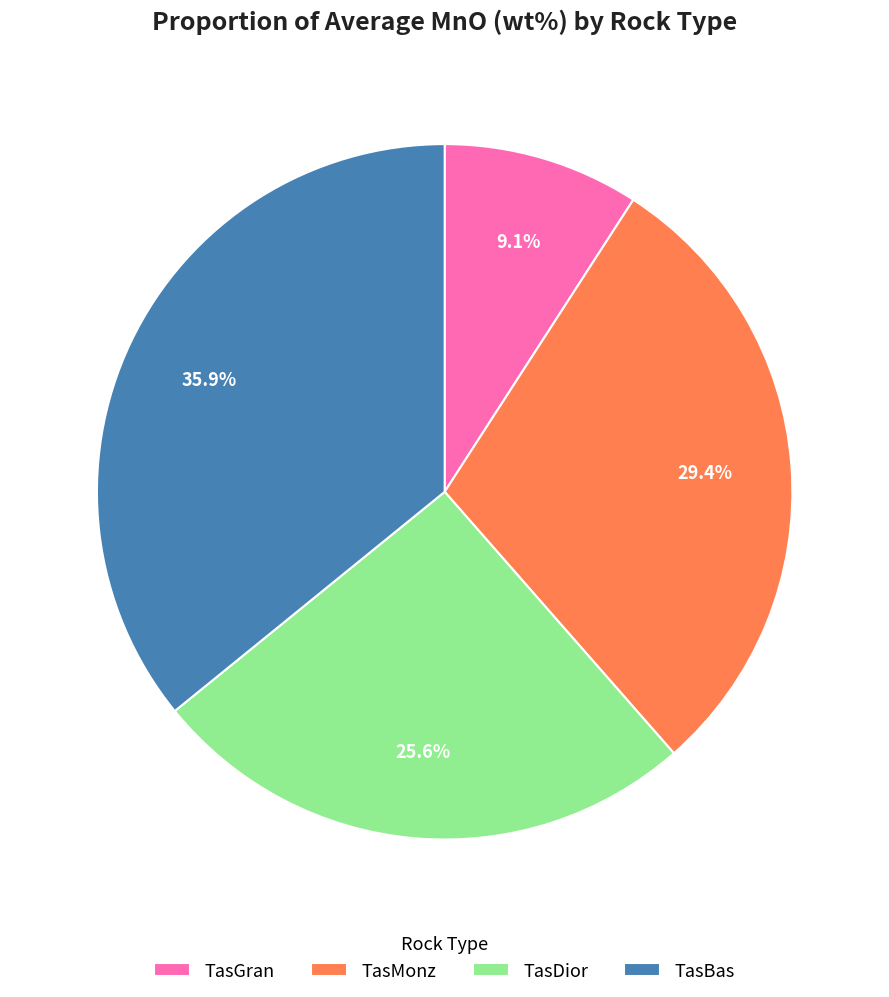

What is the largest slice in the pie chart?

TasBas